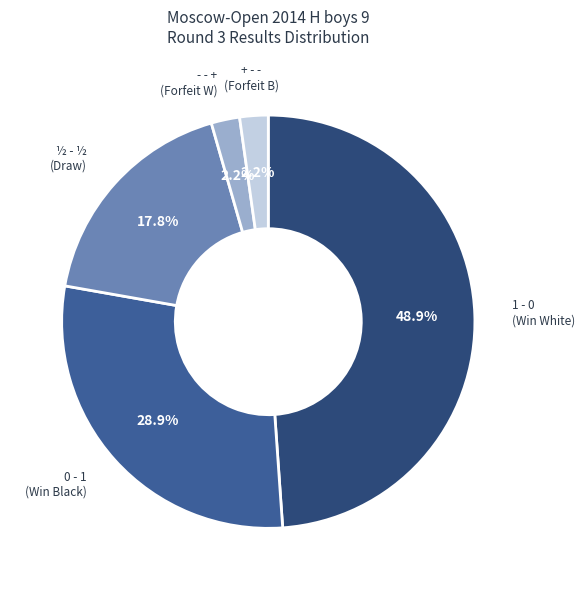

Is there any slice that represents more than half of the pie?

No